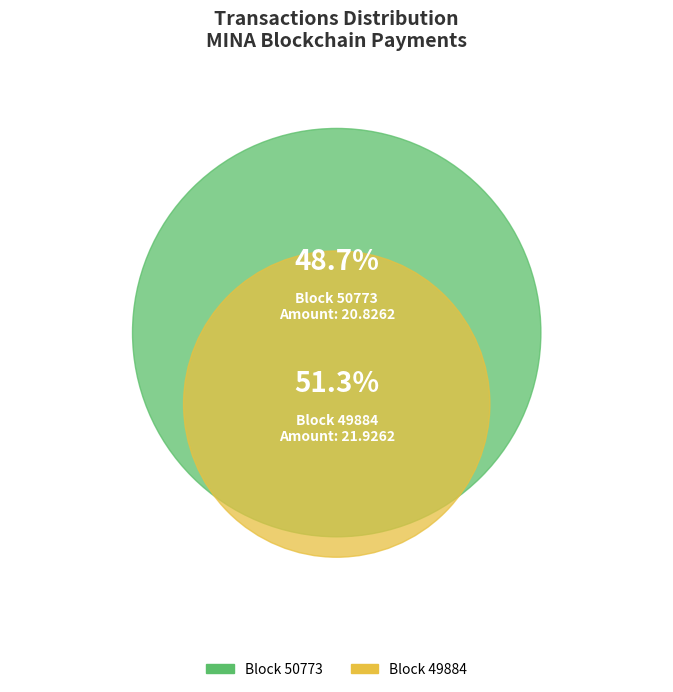

Count the number of slices in the pie.

2